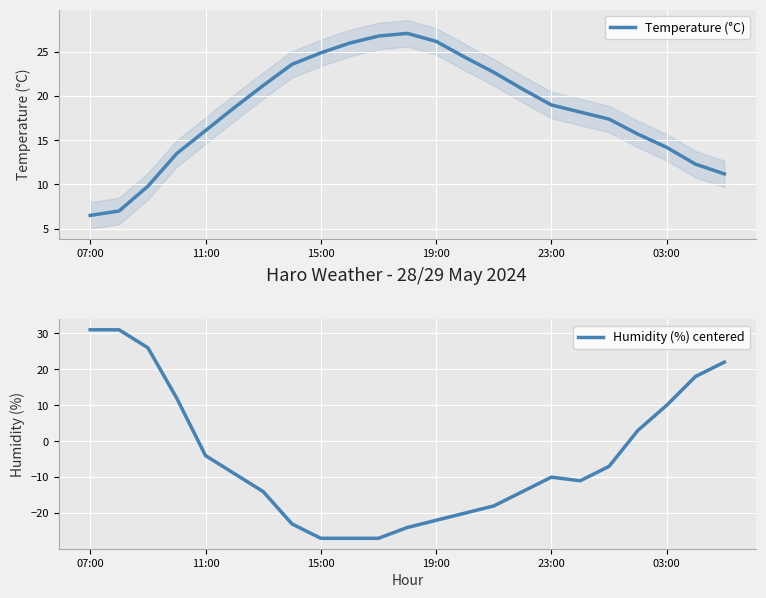

What is the lowest value of the Temperature (°C) series?

6.5